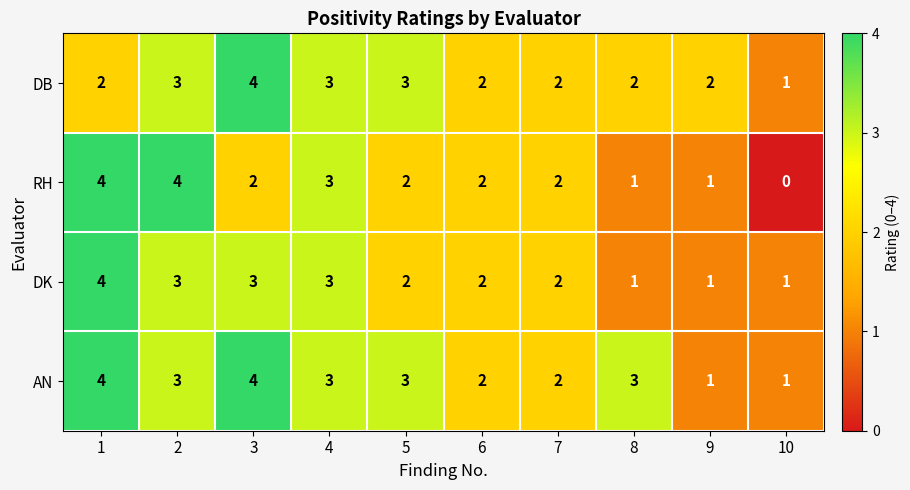

Count the AN values in the range 2 to 3.

6